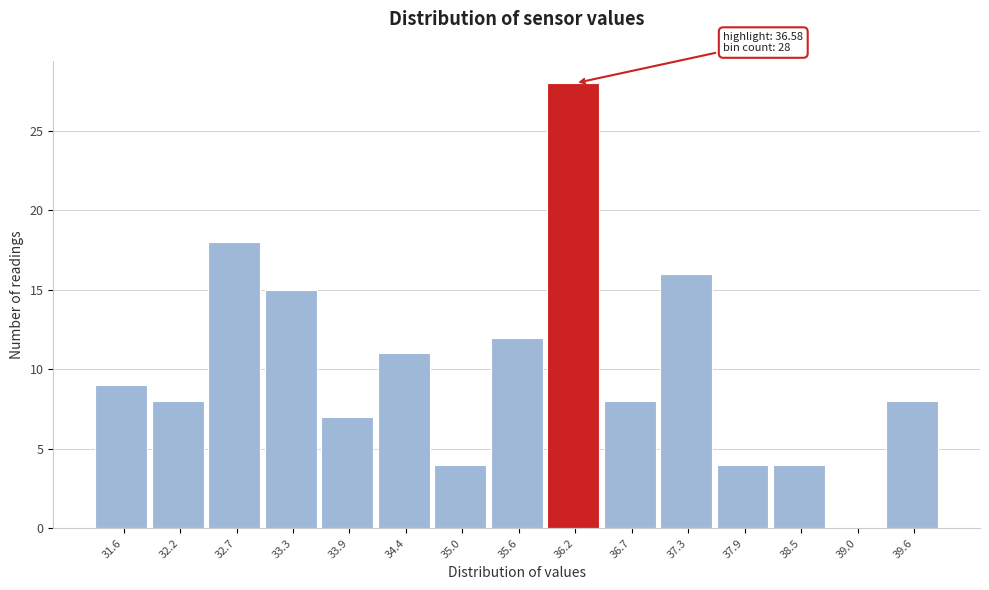

Reading right to left, extract all data points from this chart.

39.6=8	39.0=0	38.5=4	37.9=4	37.3=16	36.7=8	36.2=28	35.6=12	35.0=4	34.4=11	33.9=7	33.3=15	32.7=18	32.2=8	31.6=9